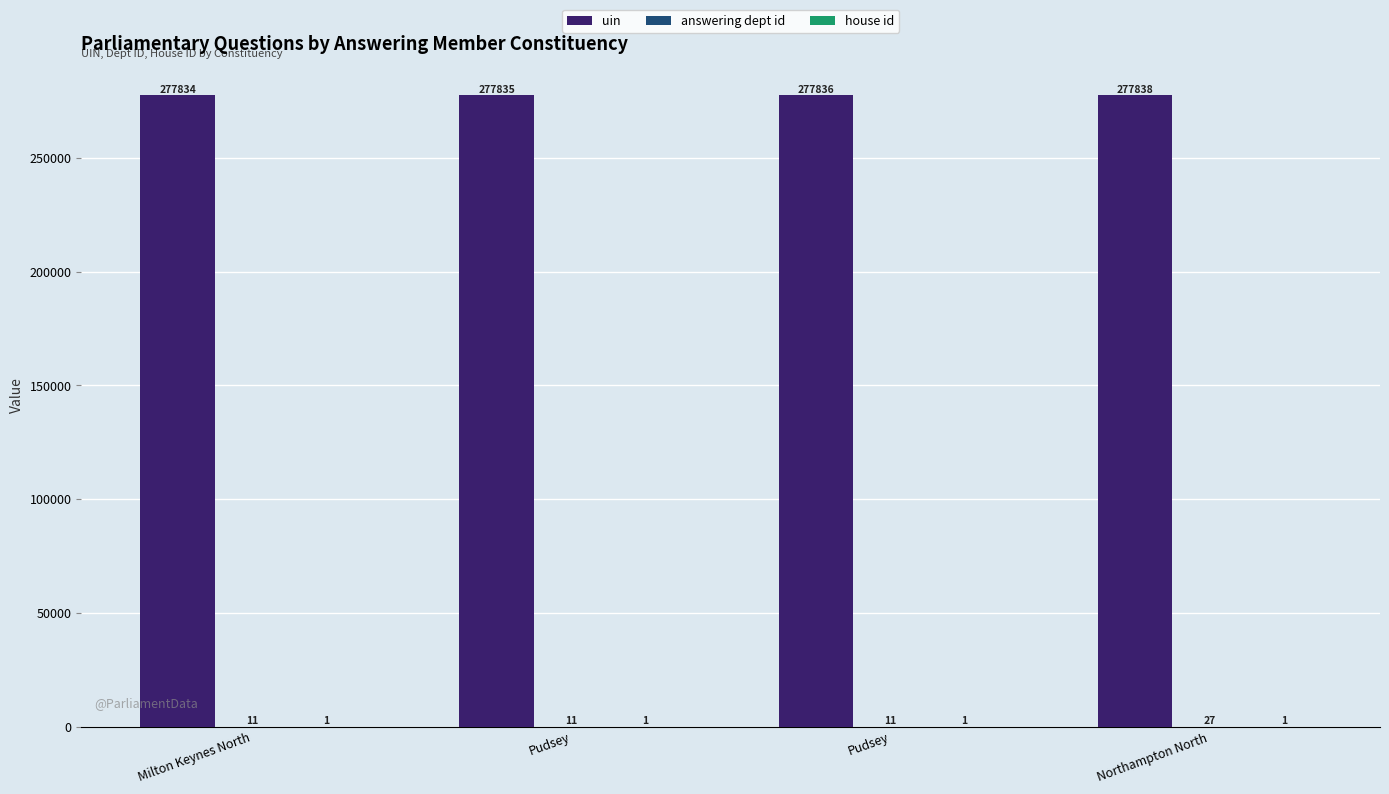

Rank the categories by house id value from lowest to highest.

Milton Keynes North, Pudsey, Pudsey, Northampton North